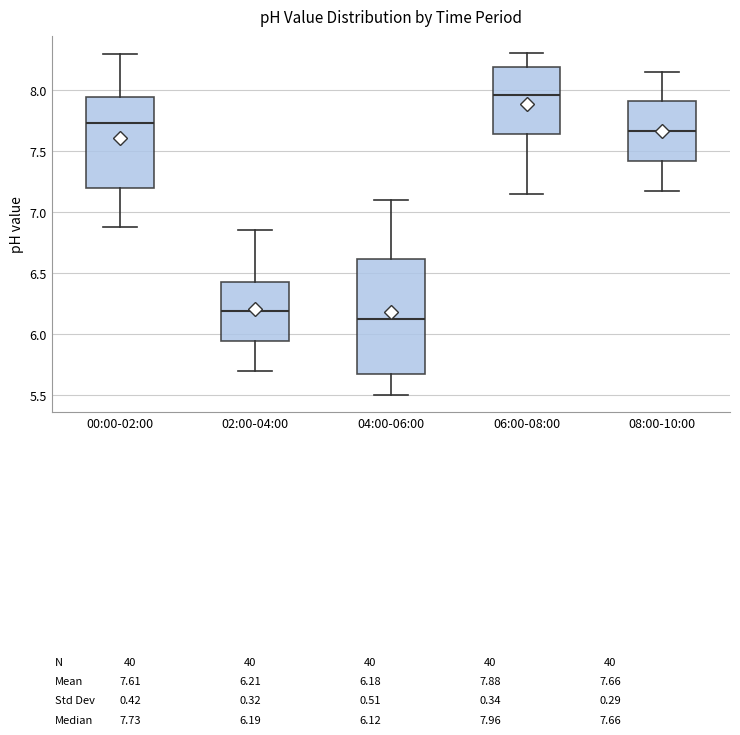

Where does the upper whisker of the box for 06:00-08:00 end on the y-axis? The values are not printed on the chart, so give them approximately, as read against the axis.

8.30